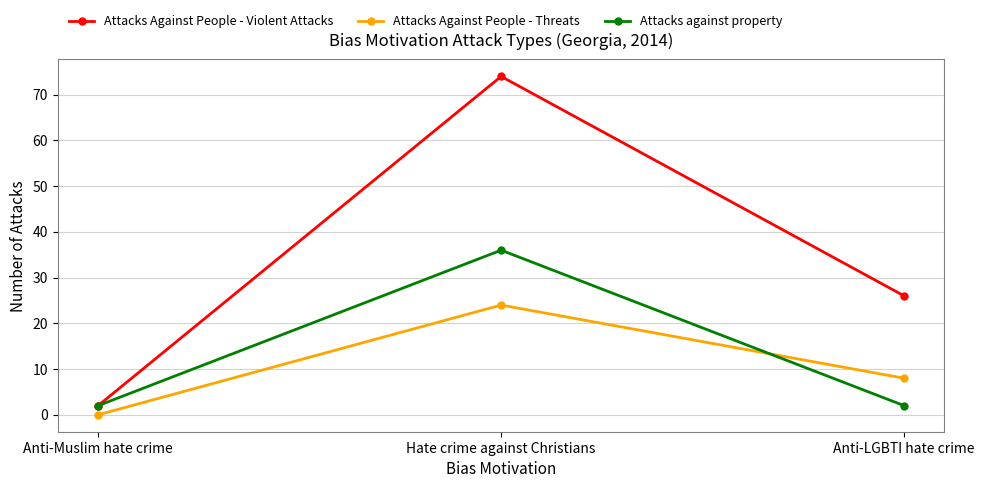

Reading left to right, list all the values displayed in this chart.

Attacks Against People - Violent Attacks: 2	74	26
Attacks Against People - Threats: 0	24	8
Attacks against property: 2	36	2